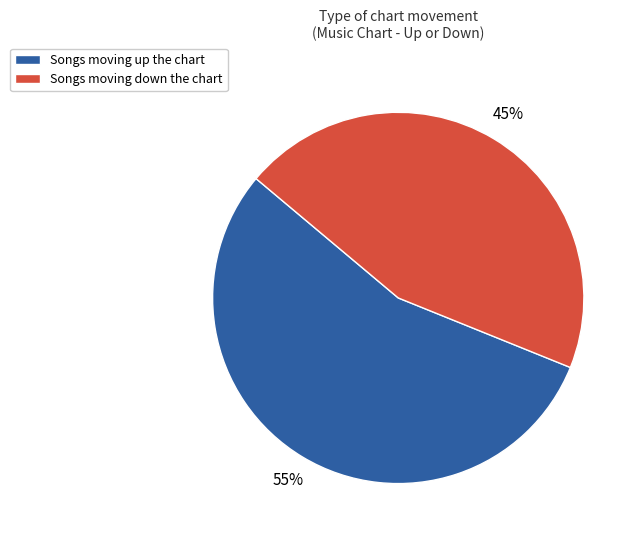

What is the smallest slice in the pie chart?

Songs moving down the chart